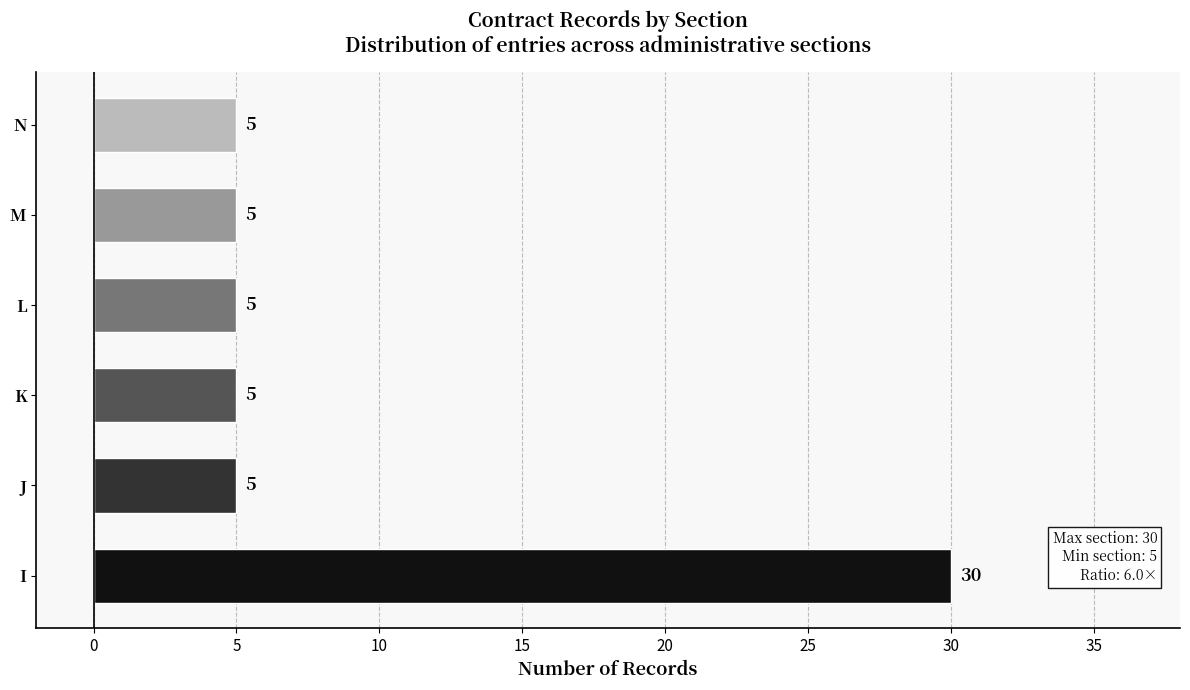

At which category does the chart reach its peak across all series?

I